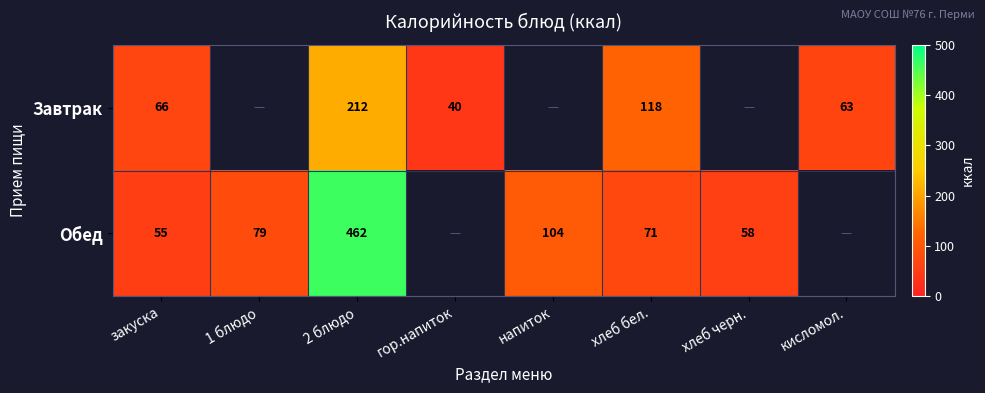

Is it true that Завтрак equals 40 at гор.напиток?

True